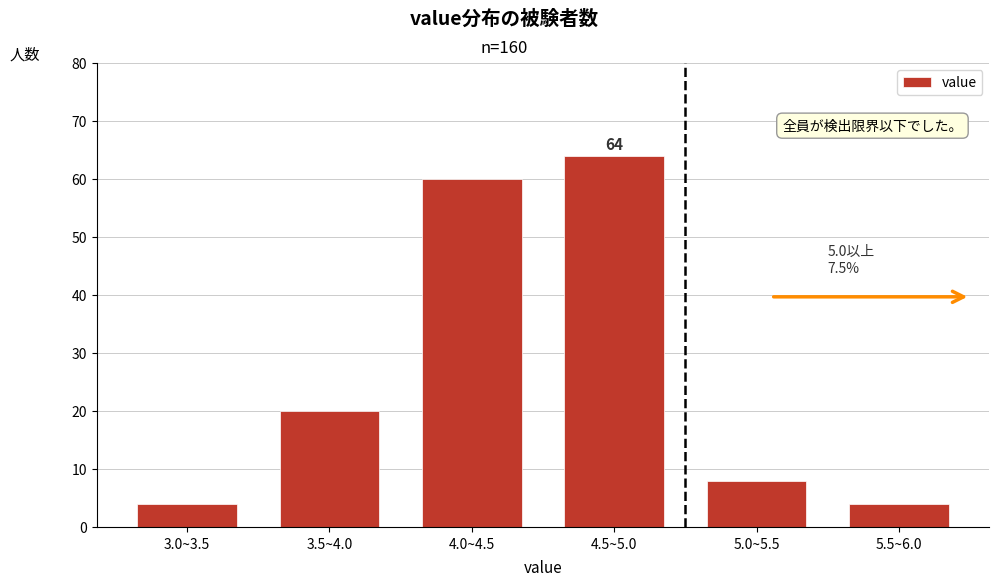

Reading left to right, transcribe all the data shown in this chart.

4	20	60	64	8	4